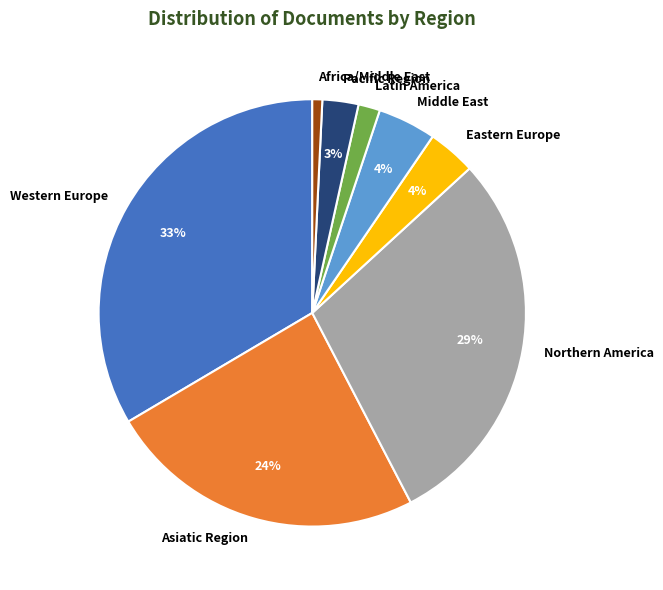

Is the sum of Africa/Middle East and Western Europe greater than half?

No